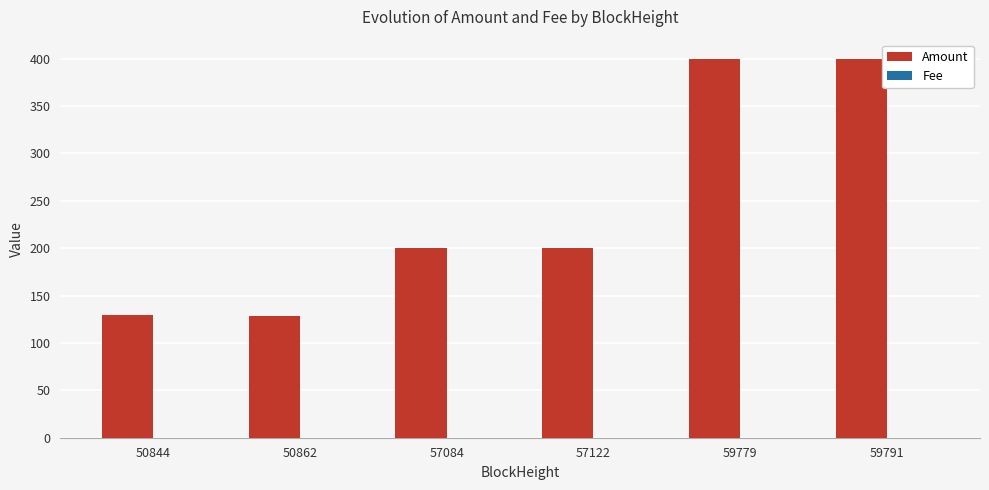

Is it true that Amount equals 184.1 at 50844?

False